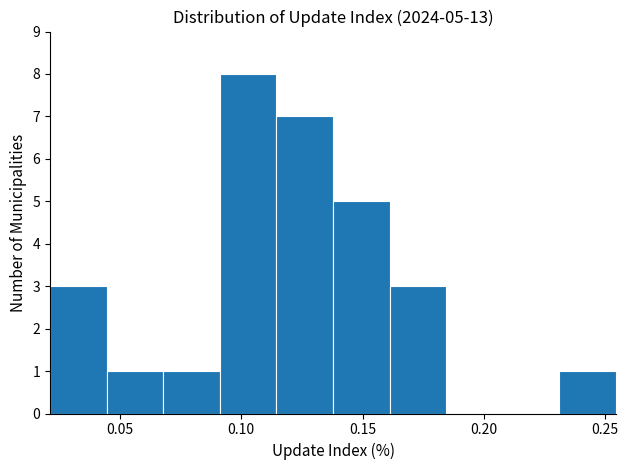

Which range on the x-axis has the tallest bar?

0.090 to 0.115